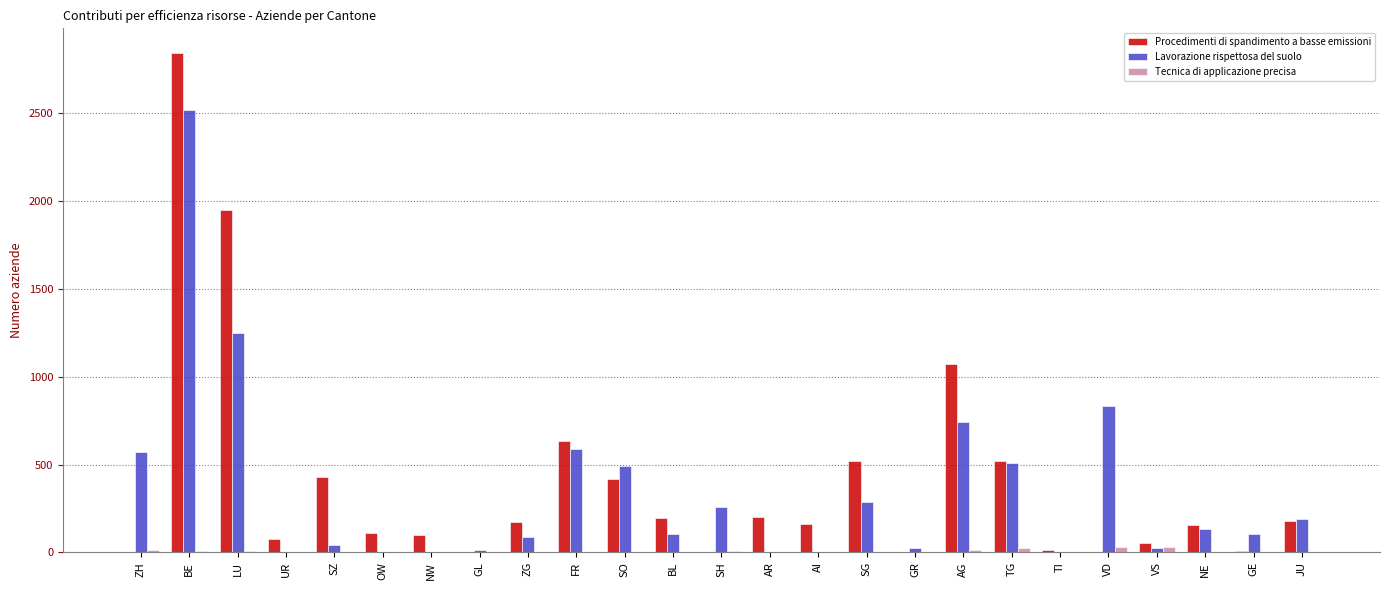

Are the bars grouped side by side (vs. stacked)?

Yes